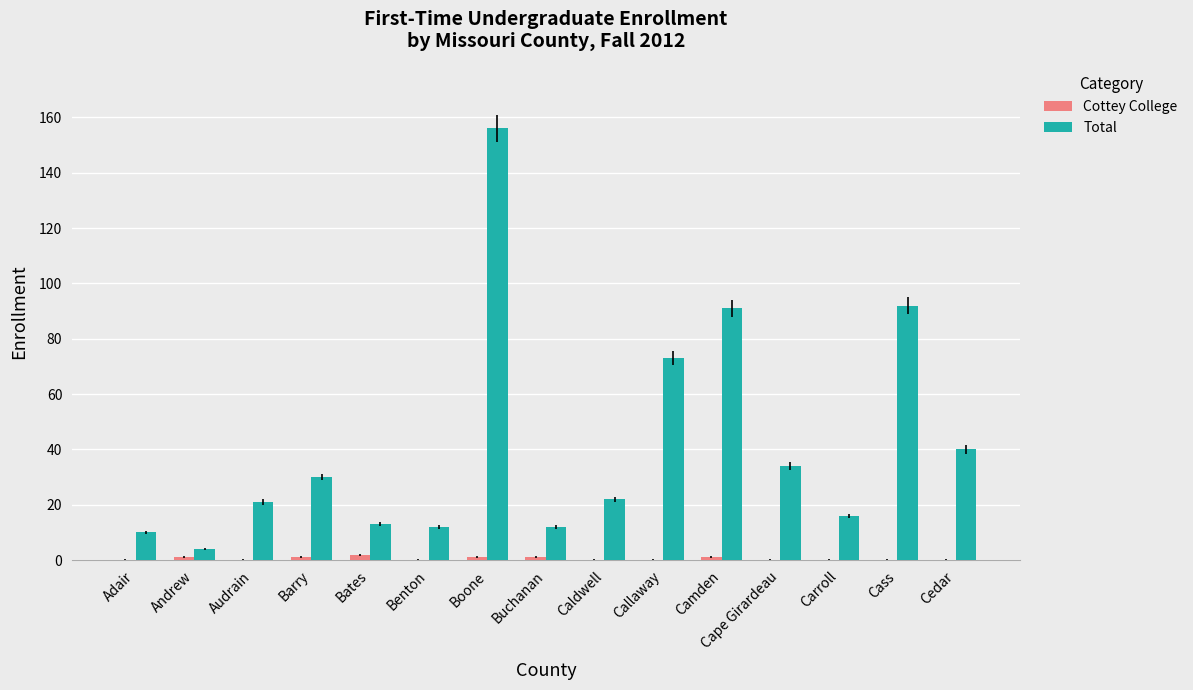

Are the bars horizontal?

No